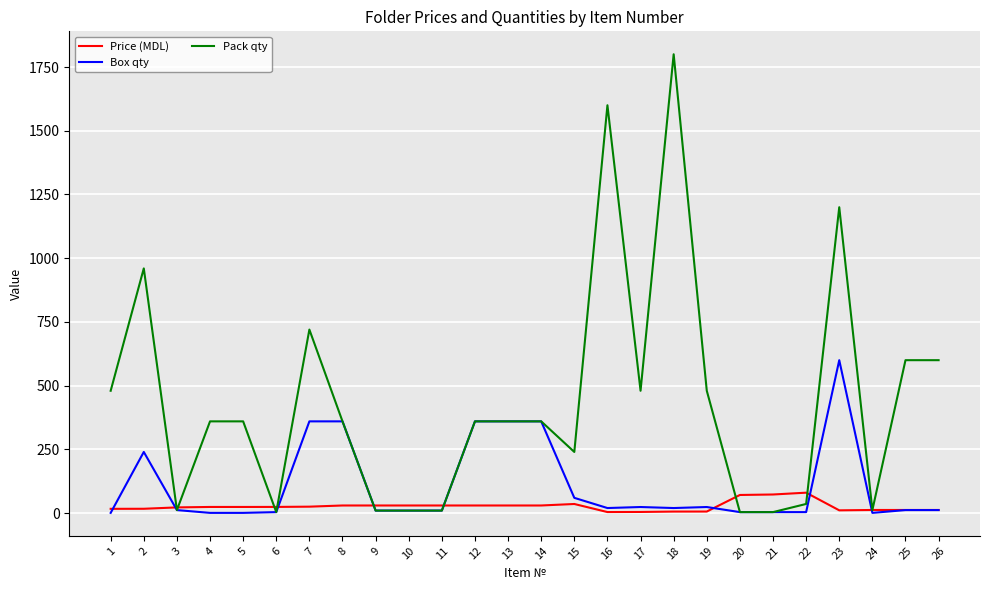

What is the sum of the Pack qty values at 17 and 4?

840.0